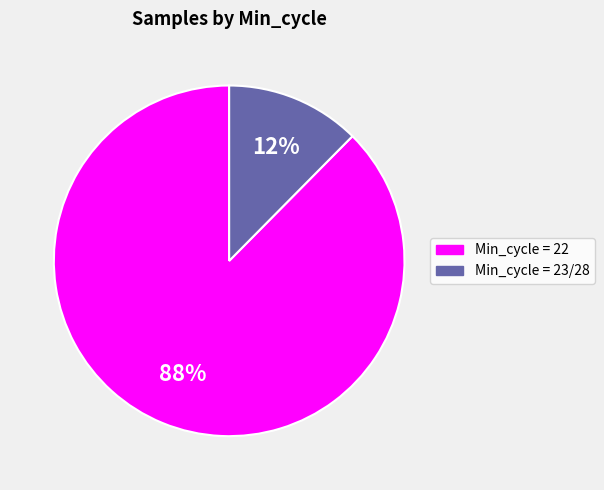

Does any single category account for the majority?

Yes